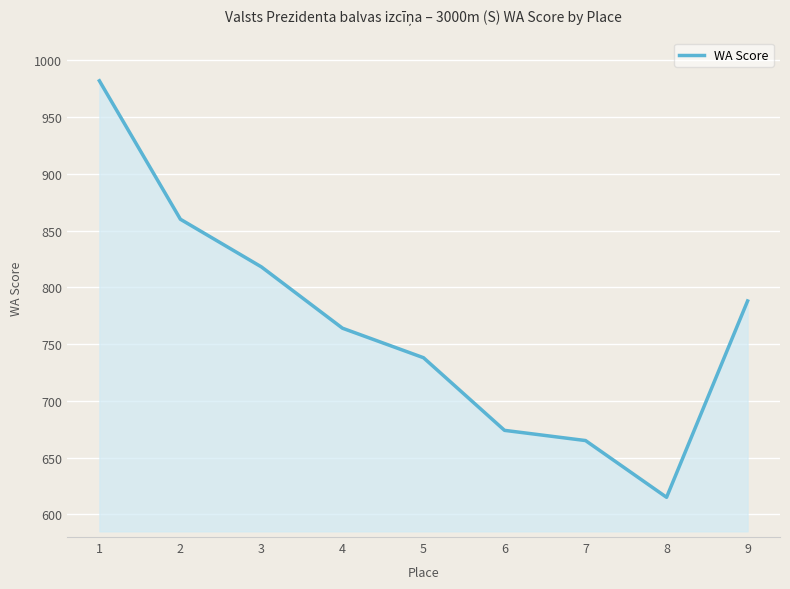

Which category has the lowest value across all series?

8